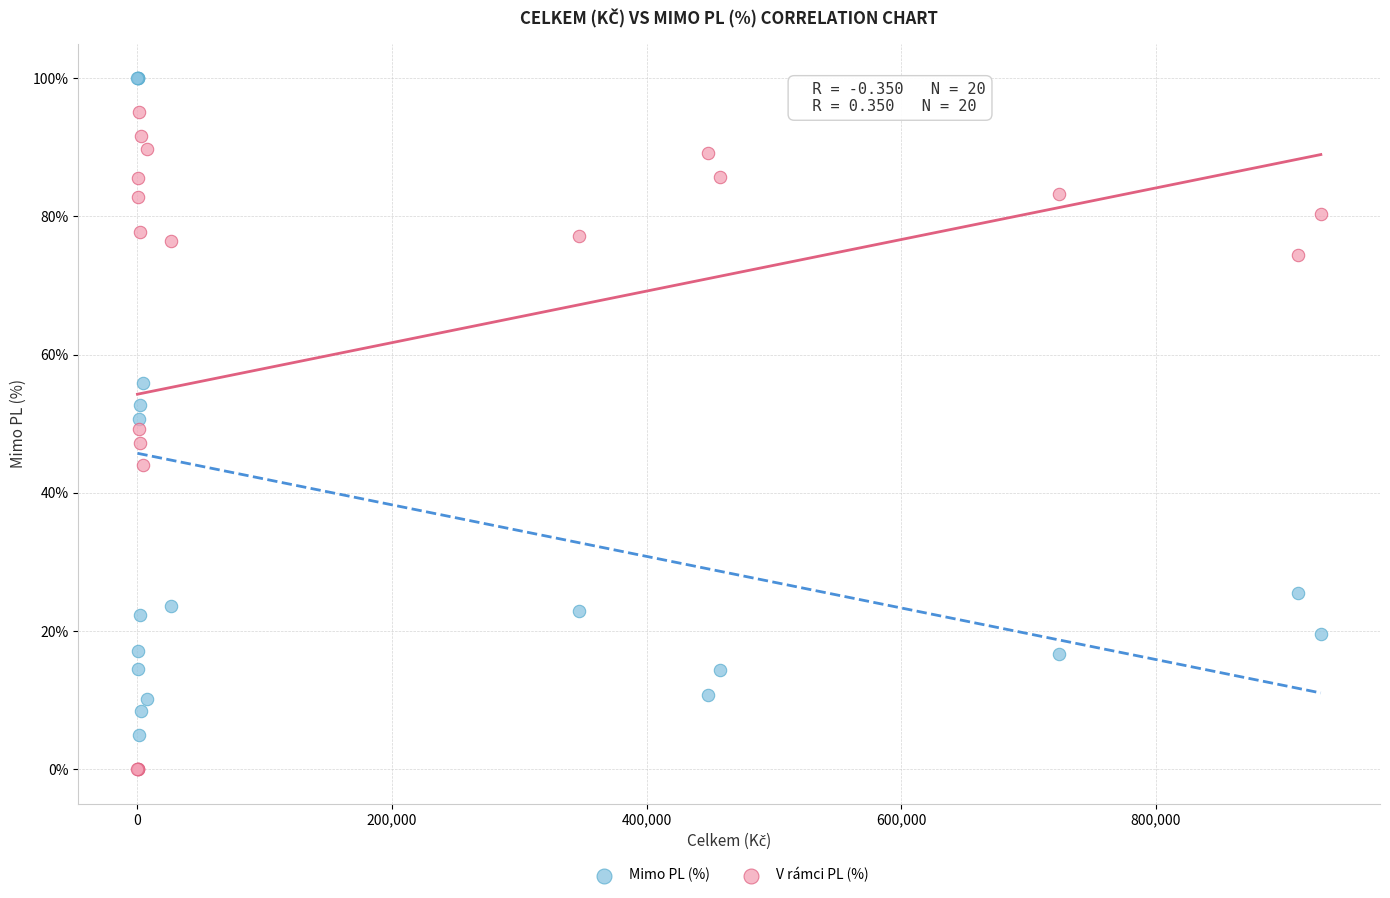

Which series reaches the maximum Y coordinate?

Mimo PL (%)